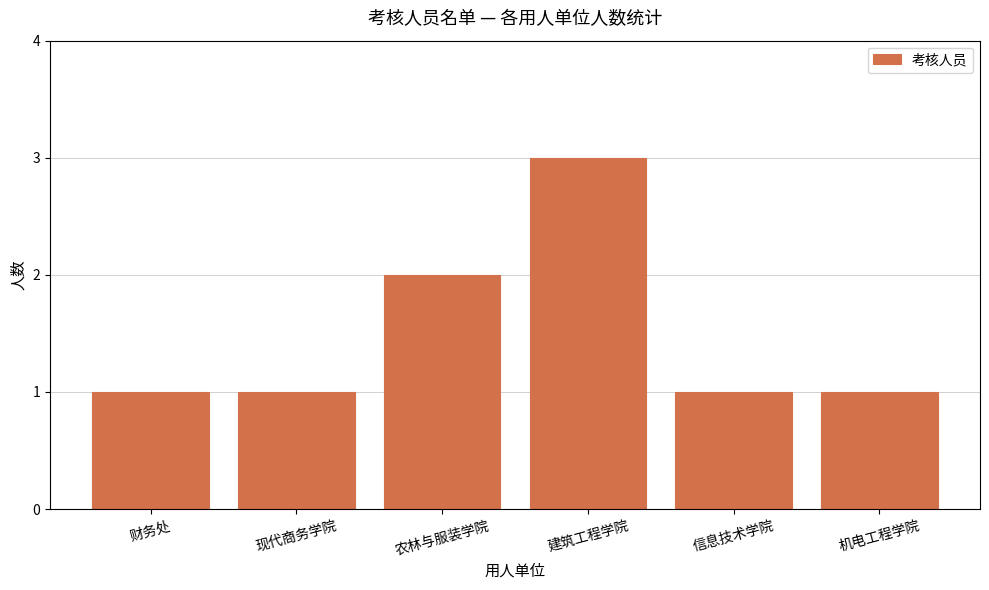

Reading left to right, list all the values displayed in this chart.

财务处=1	现代商务学院=1	农林与服装学院=2	建筑工程学院=3	信息技术学院=1	机电工程学院=1